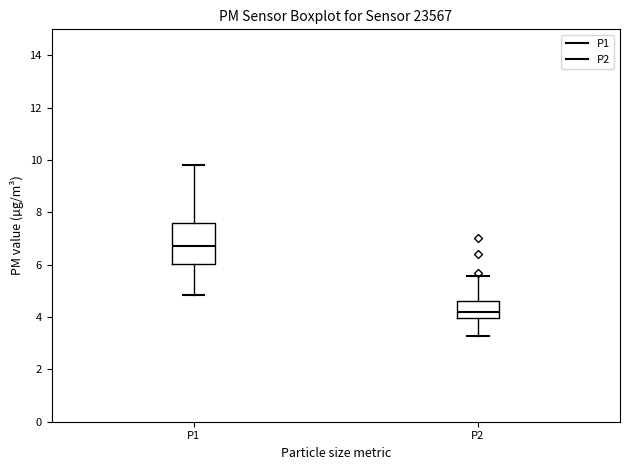

Reading left to right, read every box against the y-axis: the position of its median line, the range the box covers, and the ends of its whiskers. The values are not printed on the chart, so give them approximately, as read against the axis.

P1: median 6.8, box 6.0 to 7.6, whiskers 4.8 to 9.8
P2: median 4.2, box 4.0 to 4.6, whiskers 3.2 to 5.6